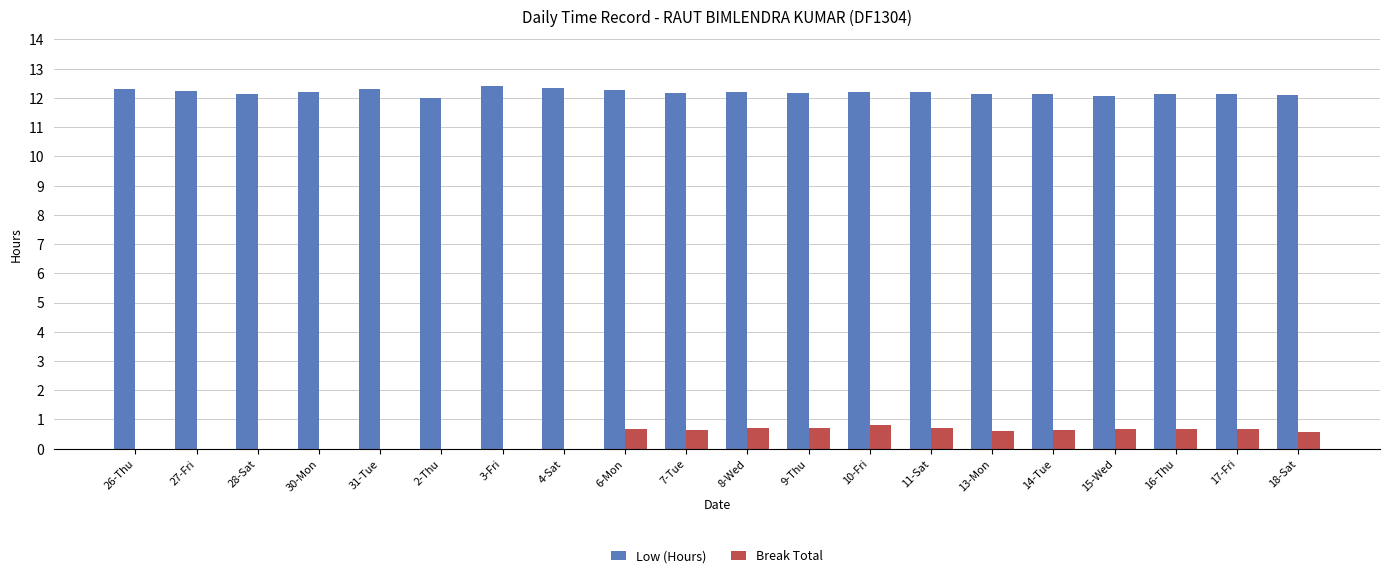

How many groups of bars are there?

20